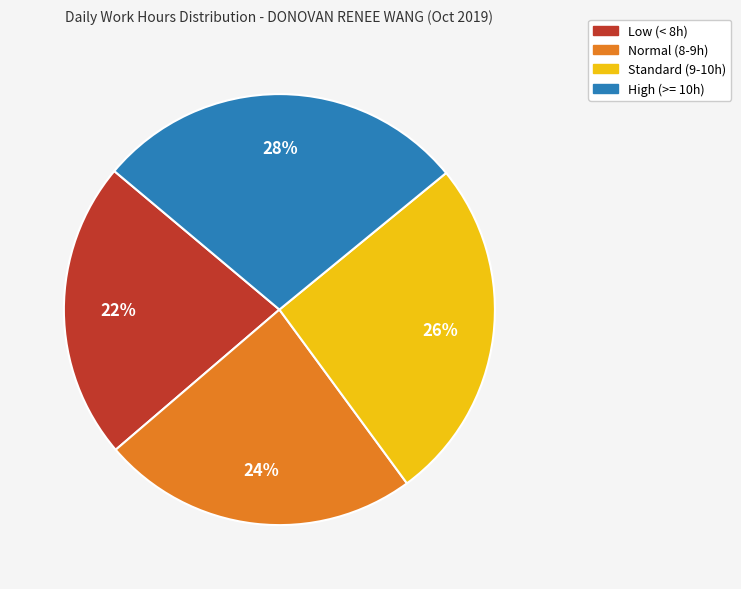

To the nearest percent, what is the difference between the largest and smallest slice percentages?

6%